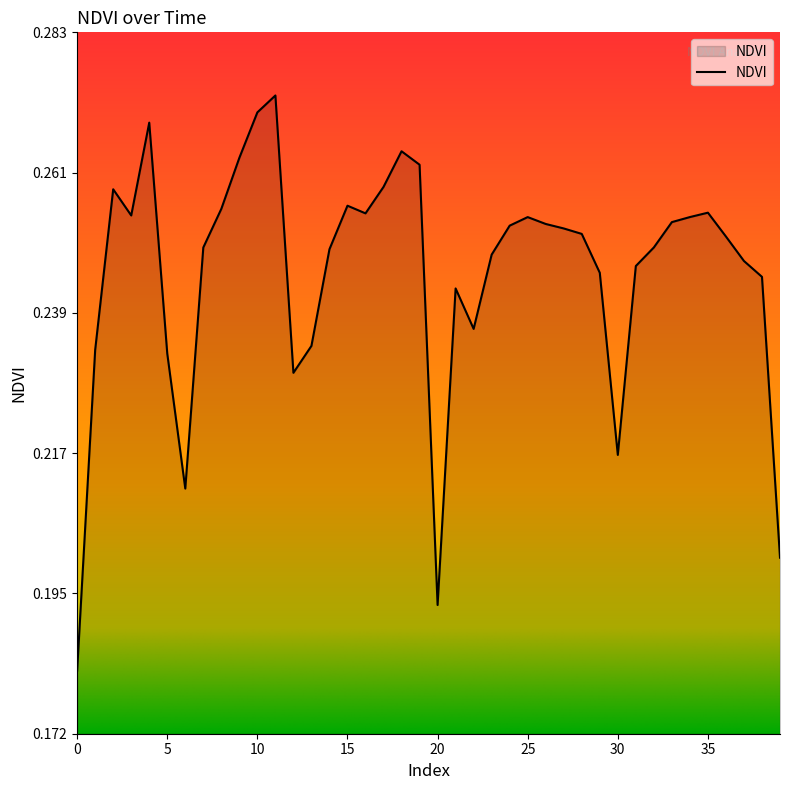

What is the minimum value shown in the chart?

0.2